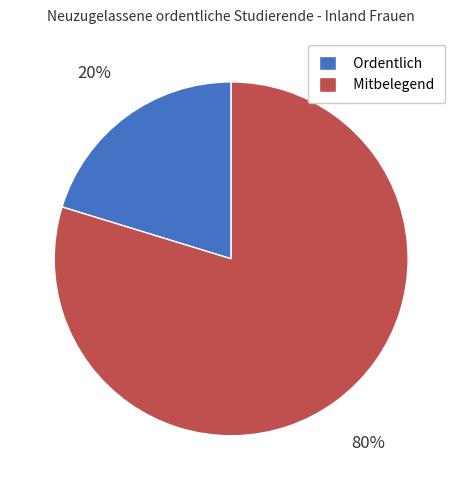

What percentage is the Ordentlich slice, to the nearest percent?

20%